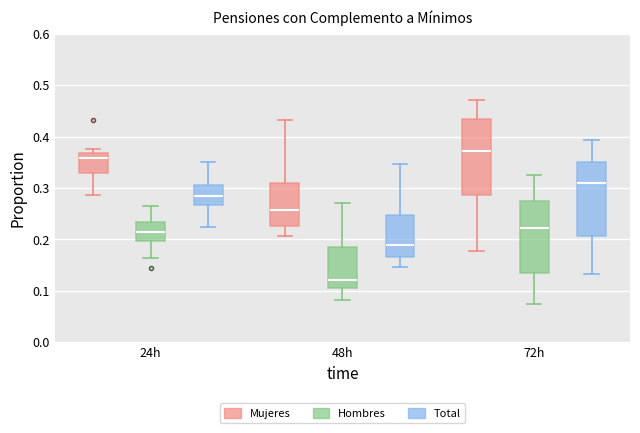

Where does the median line of the box for 48h (Total) sit on the y-axis? The values are not printed on the chart, so give them approximately, as read against the axis.

0.19